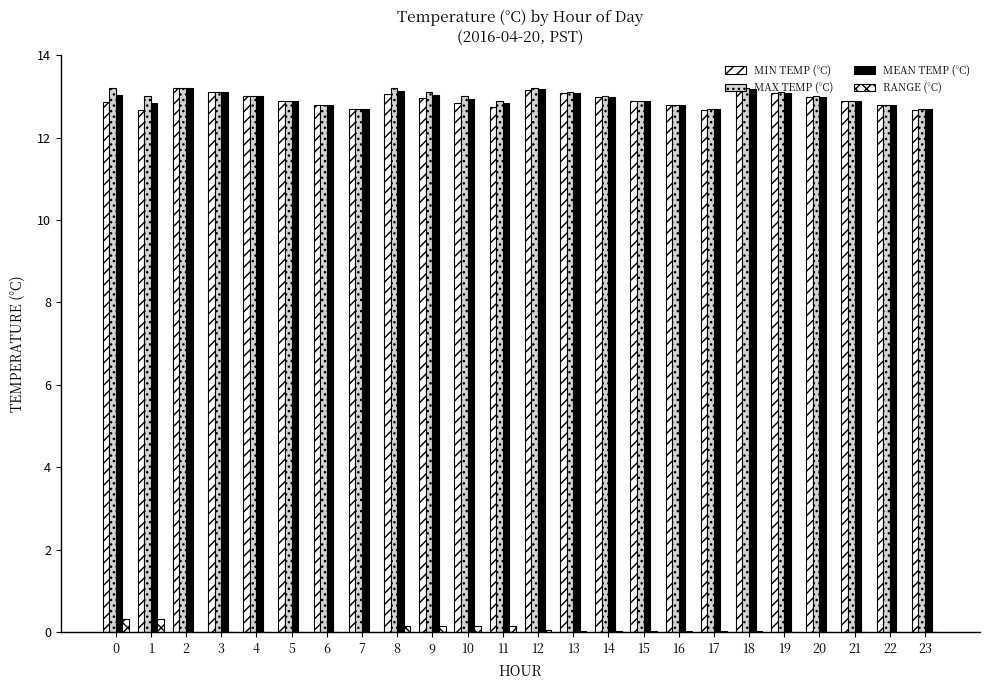

How many data points does each series have?

24